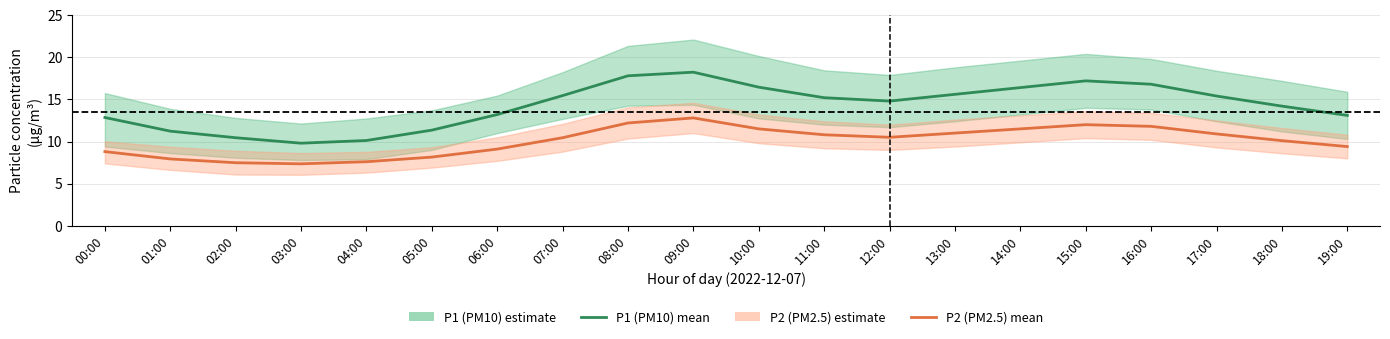

True or false: P2 (PM2.5) has a value of 5.0 at 14:00.

False